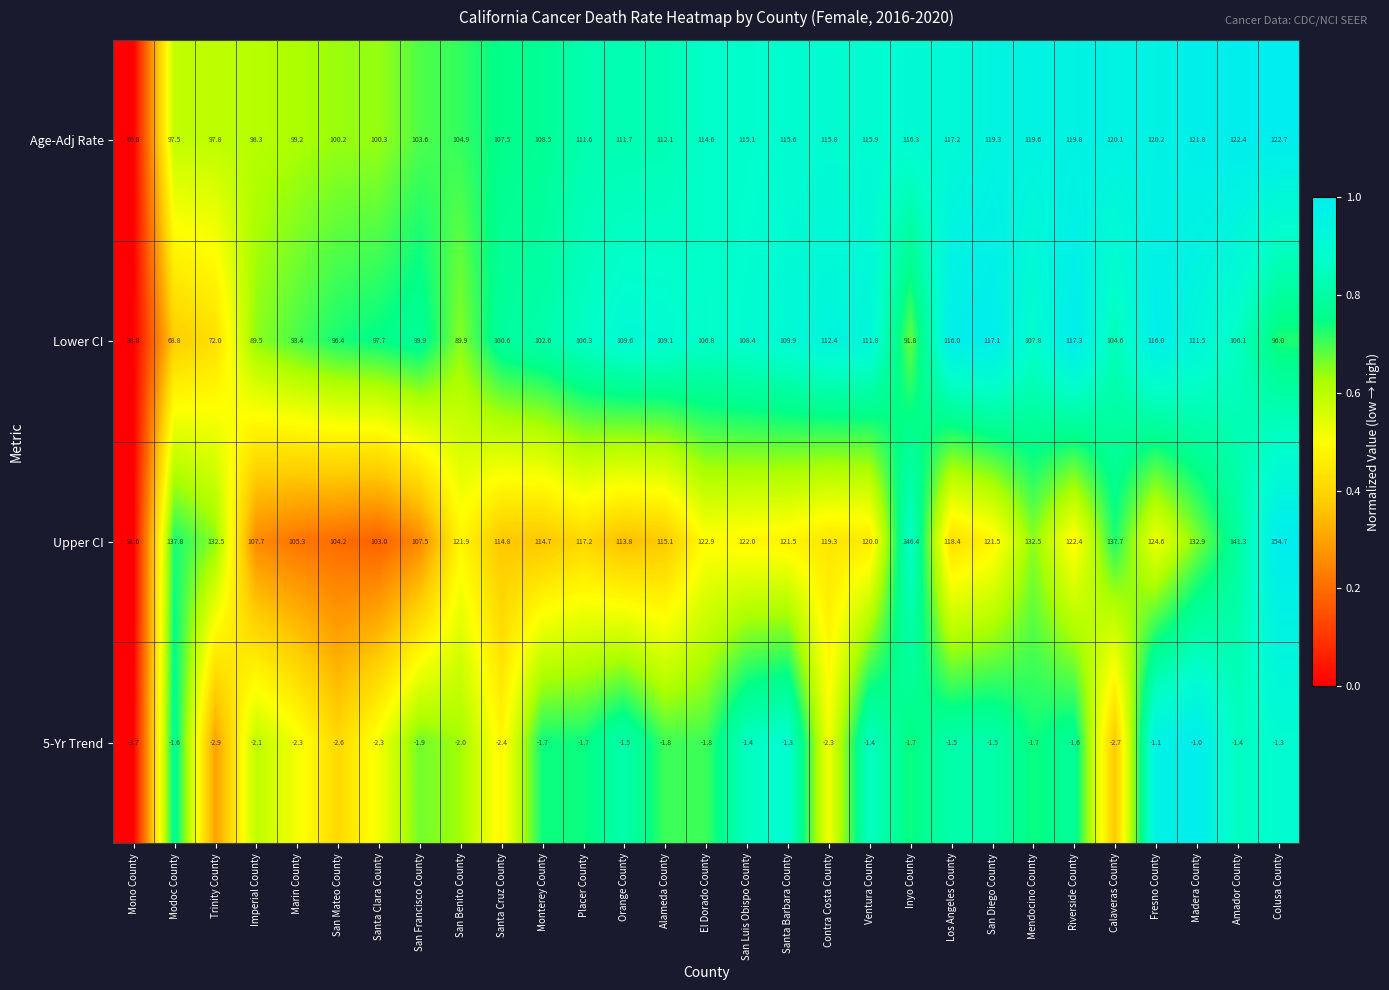

True or false: Age-Adj Rate has a value of 27.7 at Fresno County.

False